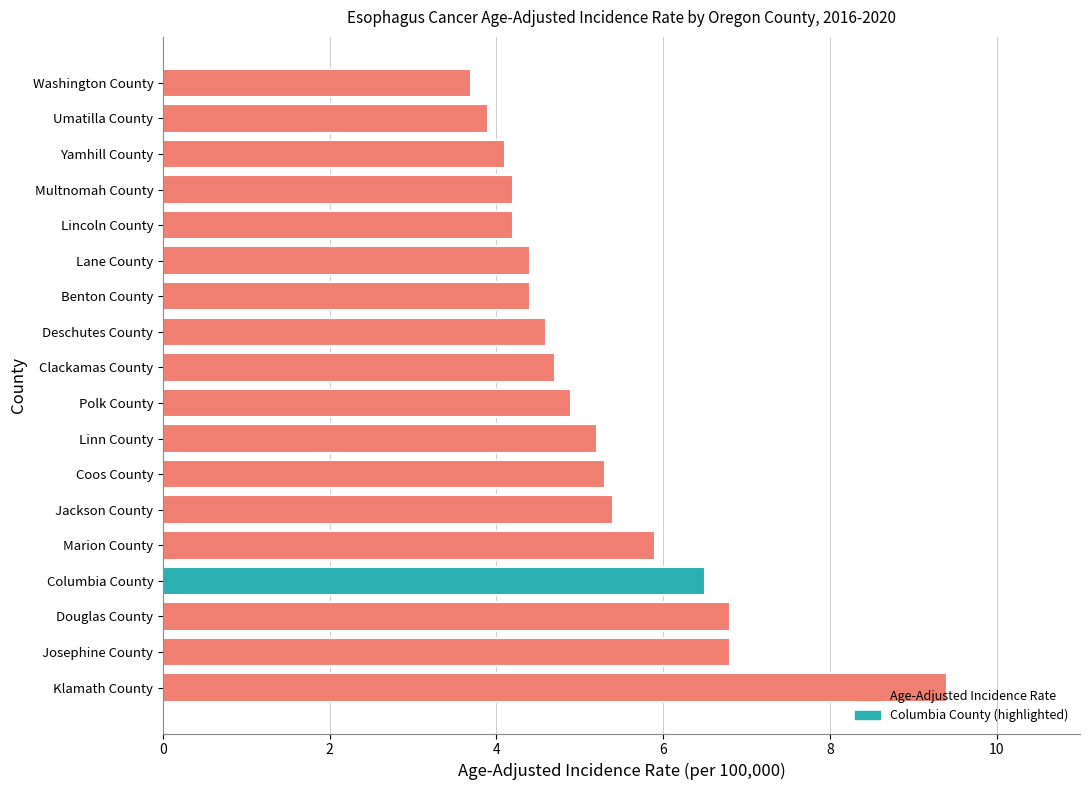

At which label is the value closest to 6?

Marion County